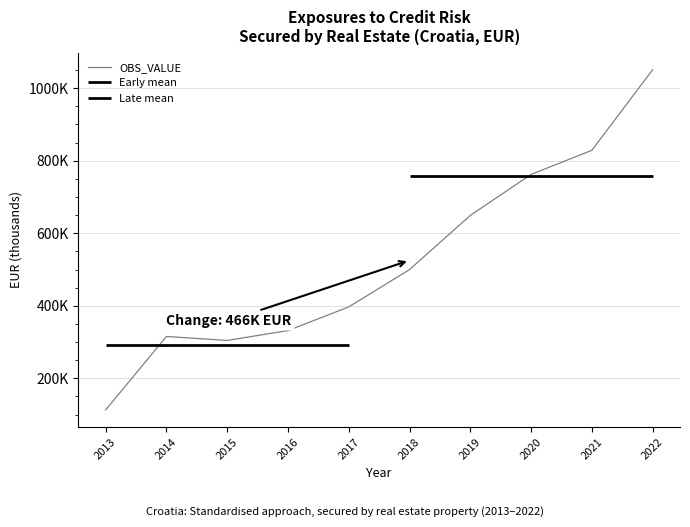

What is the maximum value shown in the chart?

1050999